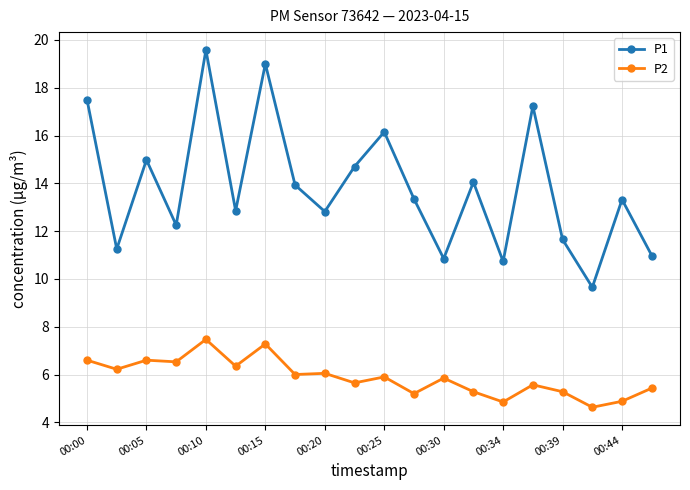

What is the sum of all P2 values?

117.6